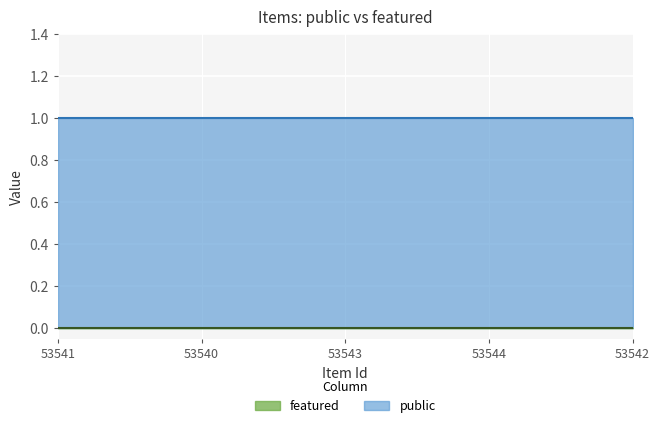

How many series are shown in this chart?

2